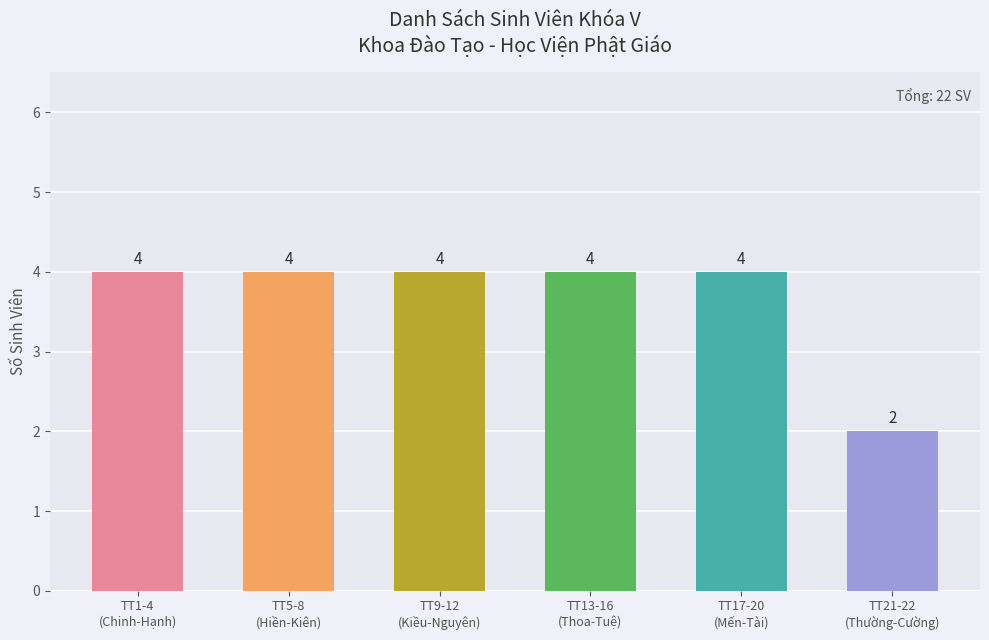

The chart shows a value of 4 at TT9-12
(Kiều-Nguyên). True or false?

True